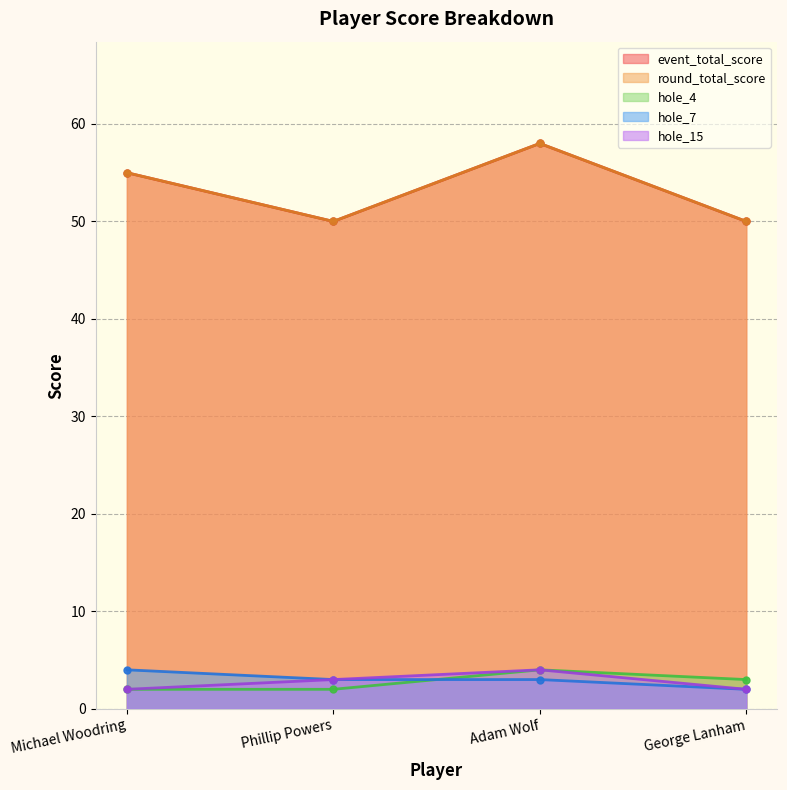

Reading left to right, transcribe all the data shown in this chart.

event_total_score: 55	50	58	50
round_total_score: 55	50	58	50
hole_4: 2	2	4	3
hole_7: 4	3	3	2
hole_15: 2	3	4	2